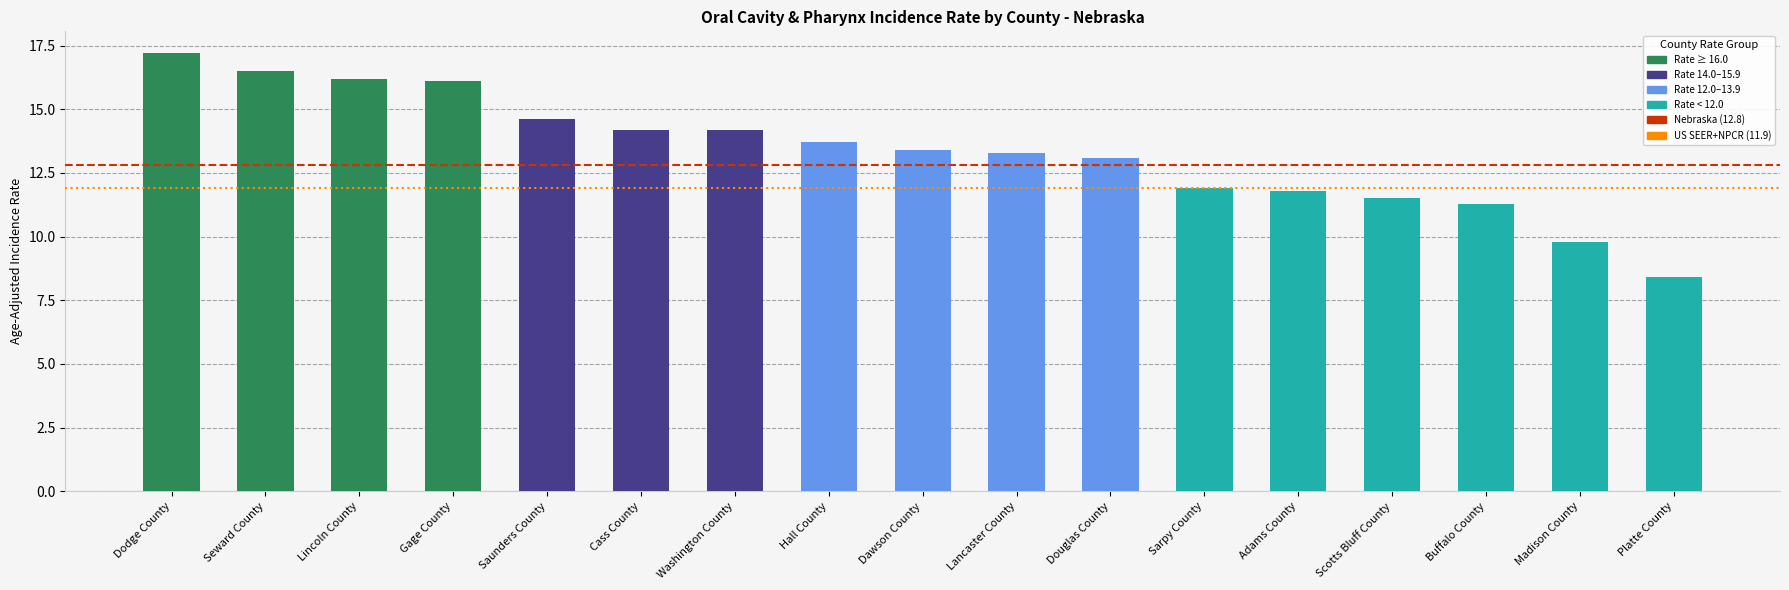

What value does the data have at Dodge County?

17.2